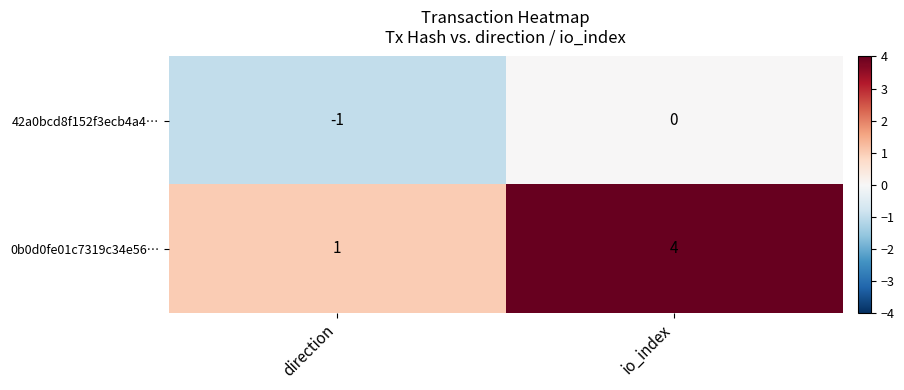

Between direction and io_index, which series saw the biggest shift?

0b0d0fe01c7319c34e56…